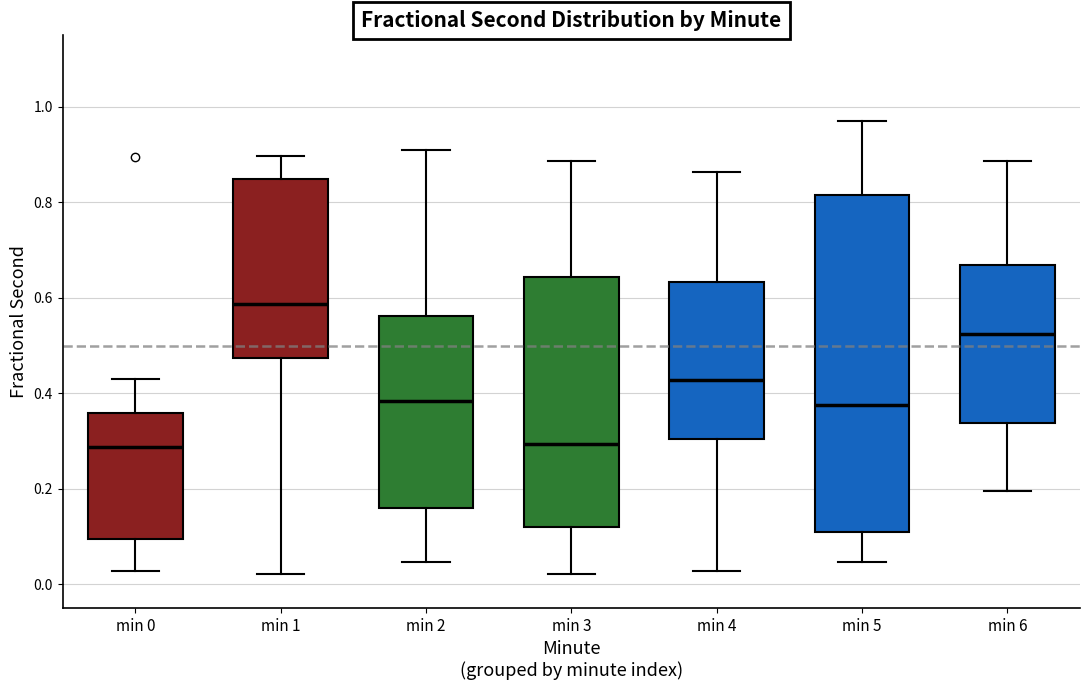

Reading left to right, read every box against the y-axis: the position of its median line, the range the box covers, and the ends of its whiskers. The values are not printed on the chart, so give them approximately, as read against the axis.

min 0: median 0.28, box 0.10 to 0.36, whiskers 0.02 to 0.44
min 1: median 0.58, box 0.48 to 0.84, whiskers 0.02 to 0.90
min 2: median 0.38, box 0.16 to 0.56, whiskers 0.04 to 0.90
min 3: median 0.30, box 0.12 to 0.64, whiskers 0.02 to 0.88
min 4: median 0.42, box 0.30 to 0.64, whiskers 0.02 to 0.86
min 5: median 0.38, box 0.12 to 0.82, whiskers 0.04 to 0.96
min 6: median 0.52, box 0.34 to 0.66, whiskers 0.20 to 0.88